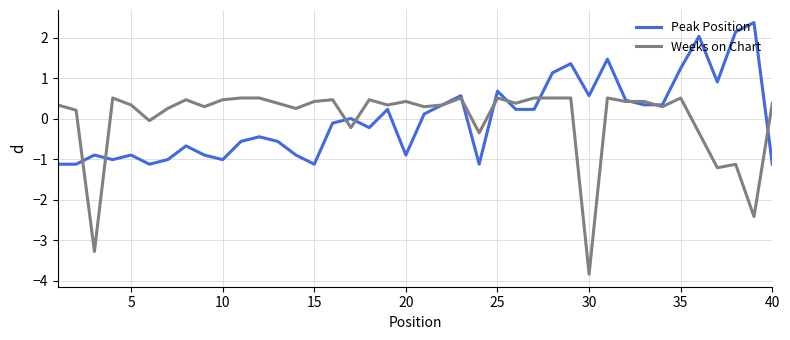

What is the highest value of the Peak Position series?

2.4